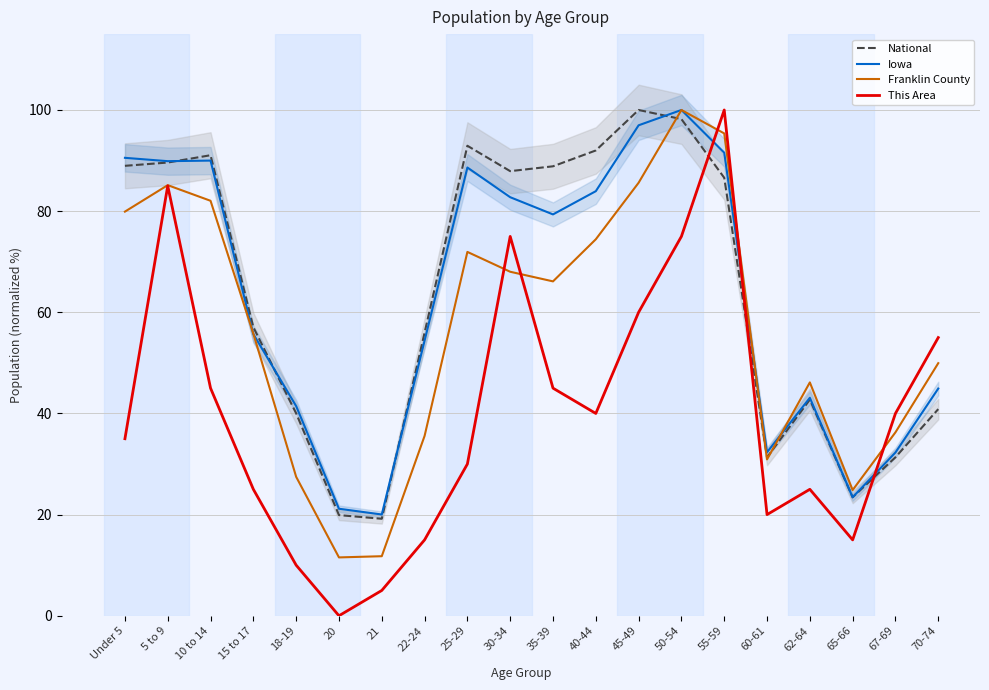

The Iowa series shows 43.4 at 60-61. True or false?

False